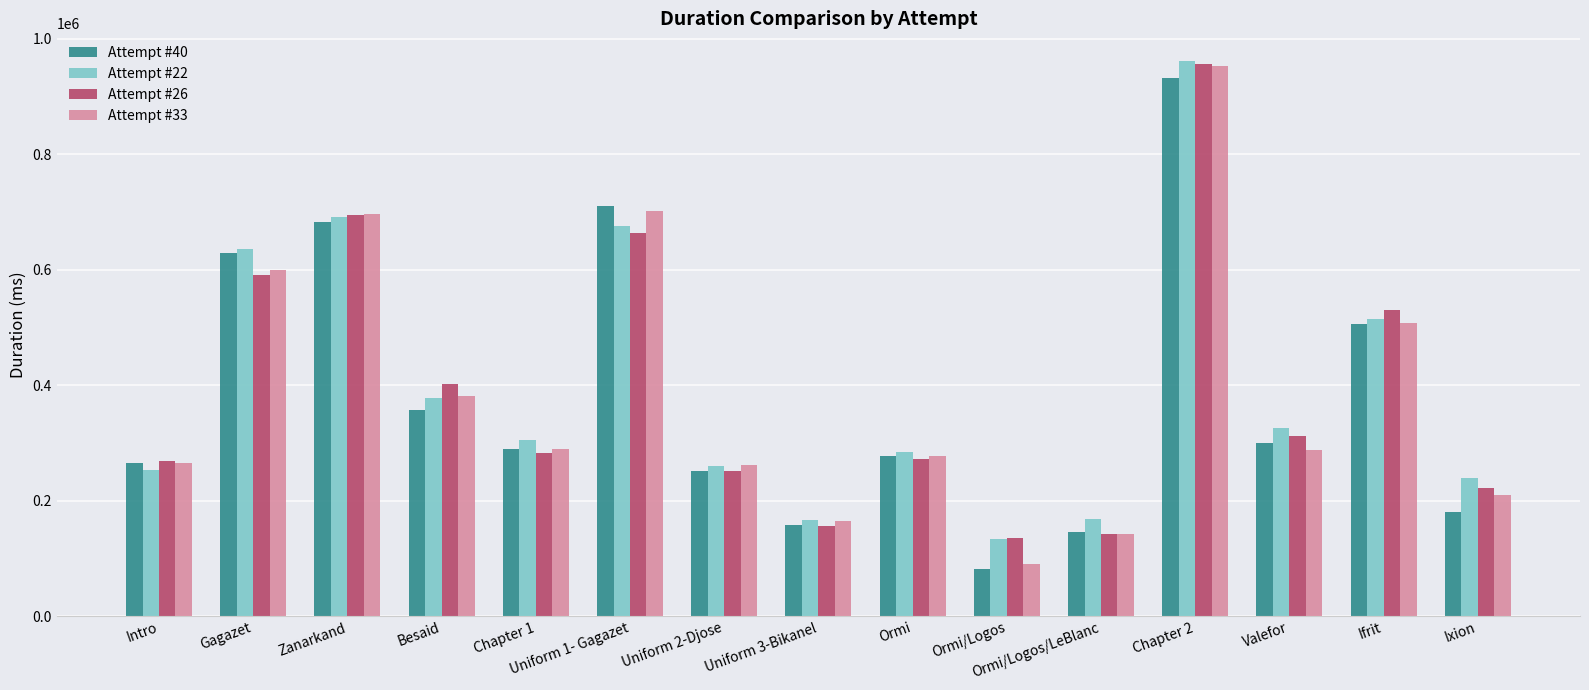

Does the chart contain stacked bars?

No